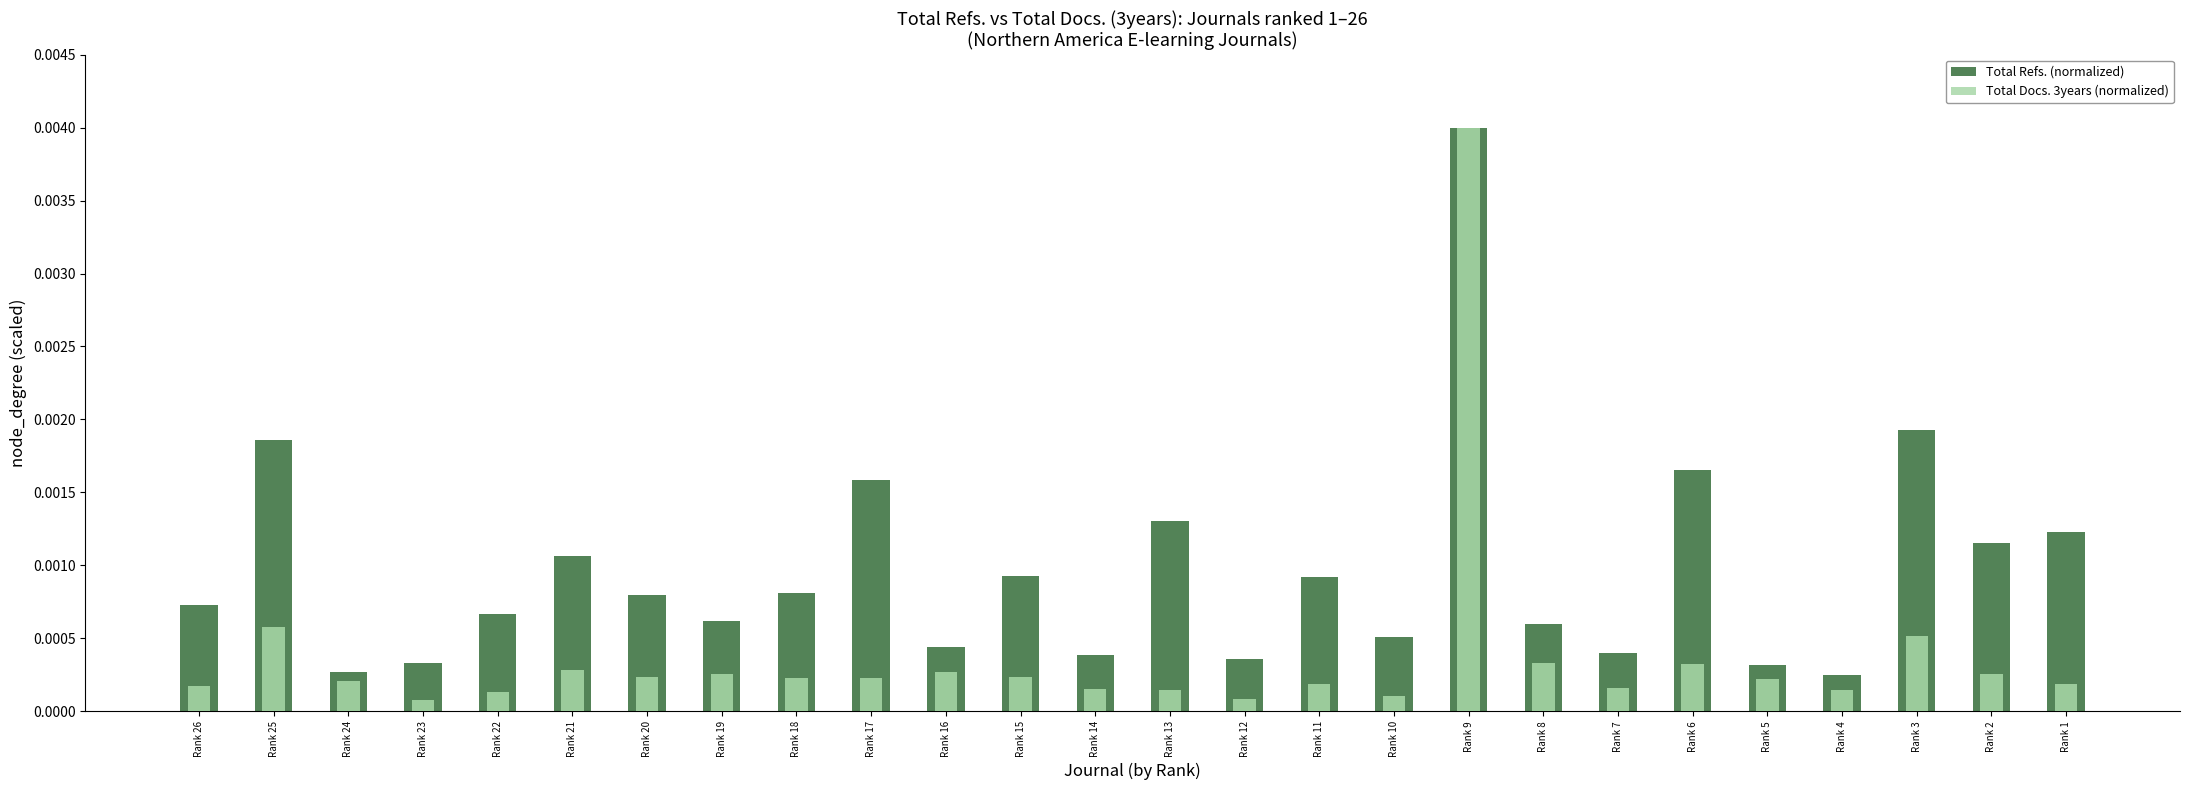

Which series changed the most between Rank 22 and Rank 21?

Total Refs. (normalized)